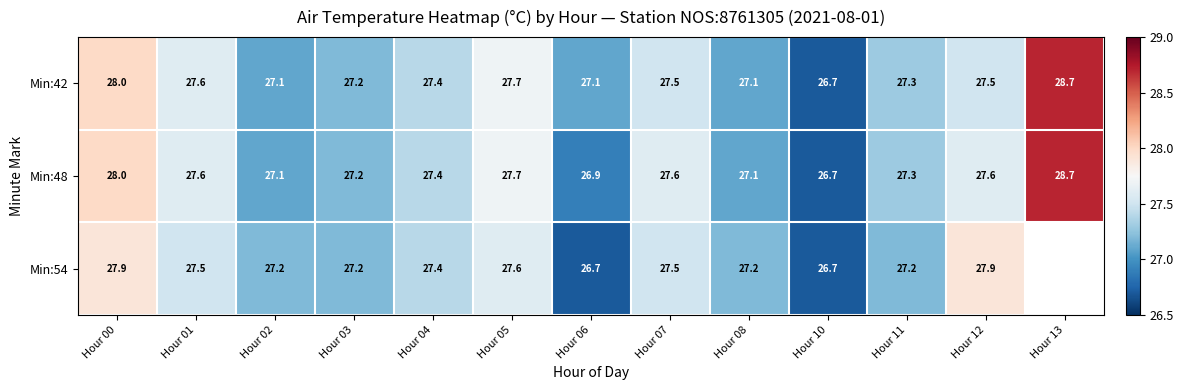

True or false: Min:42 has a value of 11.6 at Hour 12.

False